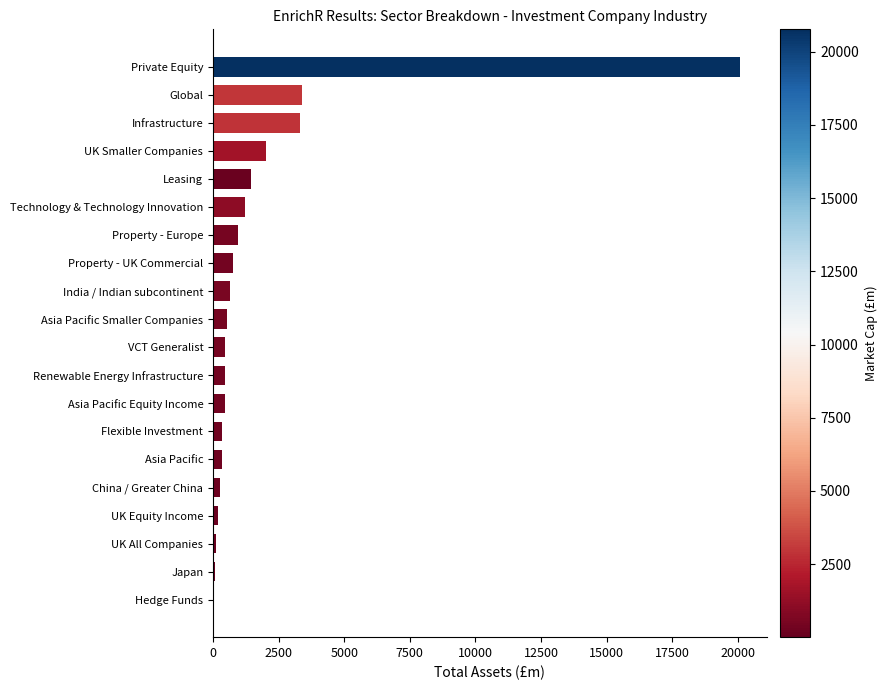

Is it true that the value at Renewable Energy Infrastructure is 463.7?

True